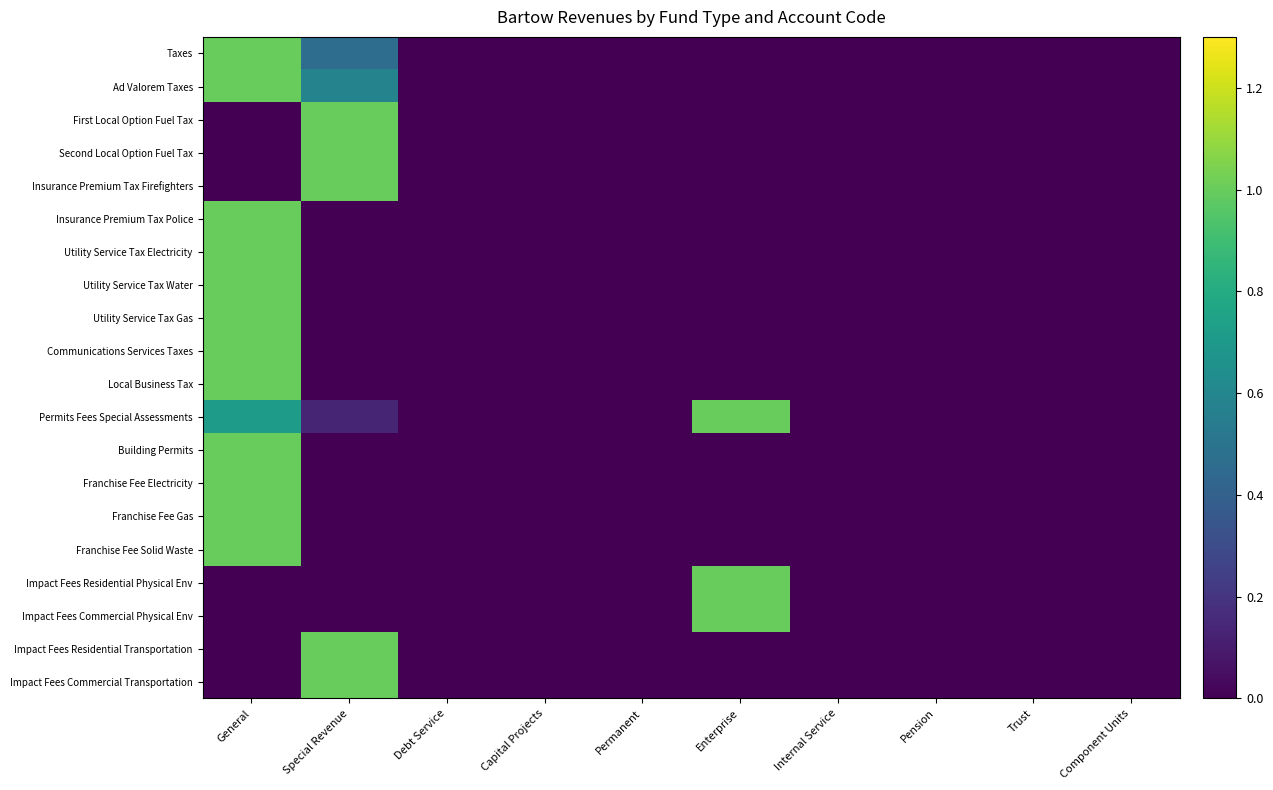

Rank the series by their maximum value, from highest to lowest.

Taxes, Ad Valorem Taxes, First Local Option Fuel Tax, Second Local Option Fuel Tax, Insurance Premium Tax Firefighters, Insurance Premium Tax Police, Utility Service Tax Electricity, Utility Service Tax Water, Utility Service Tax Gas, Communications Services Taxes, Local Business Tax, Permits Fees Special Assessments, Building Permits, Franchise Fee Electricity, Franchise Fee Gas, Franchise Fee Solid Waste, Impact Fees Residential Physical Env, Impact Fees Commercial Physical Env, Impact Fees Residential Transportation, Impact Fees Commercial Transportation